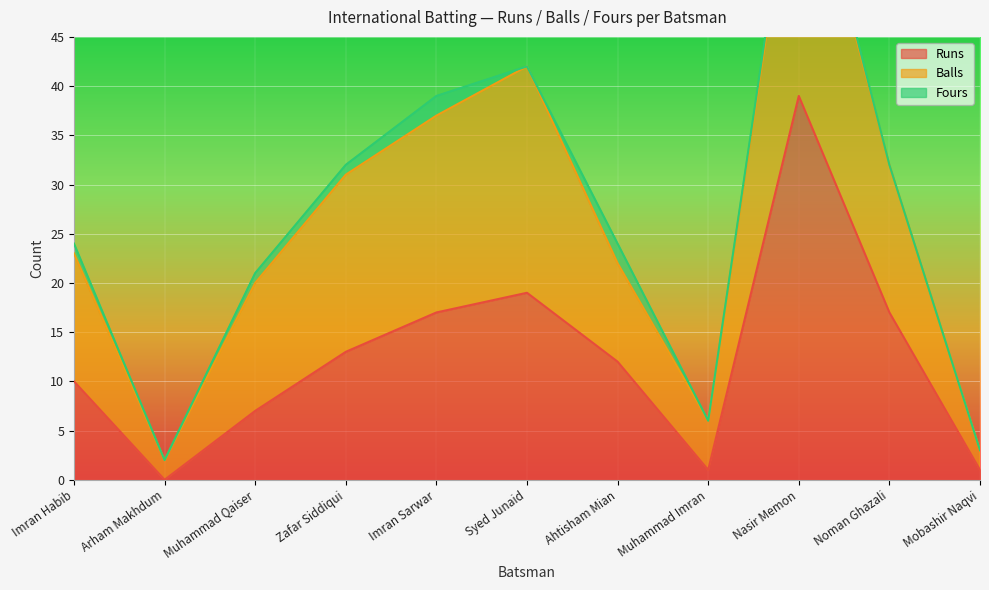

What position from the right is Muhammad Qaiser?

9